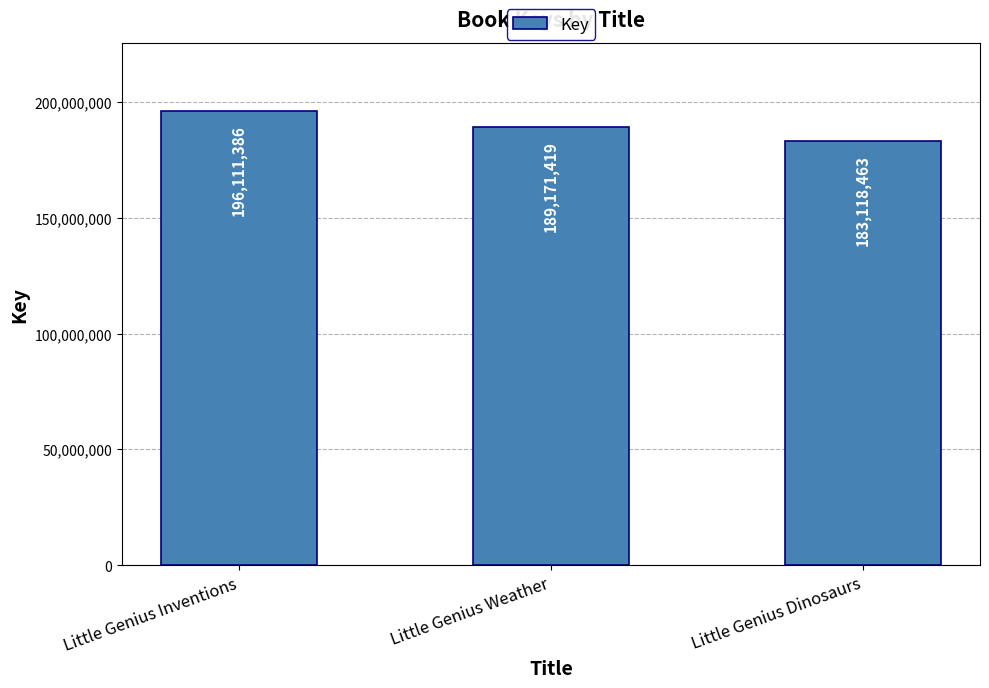

What is the smallest value displayed?

183118463